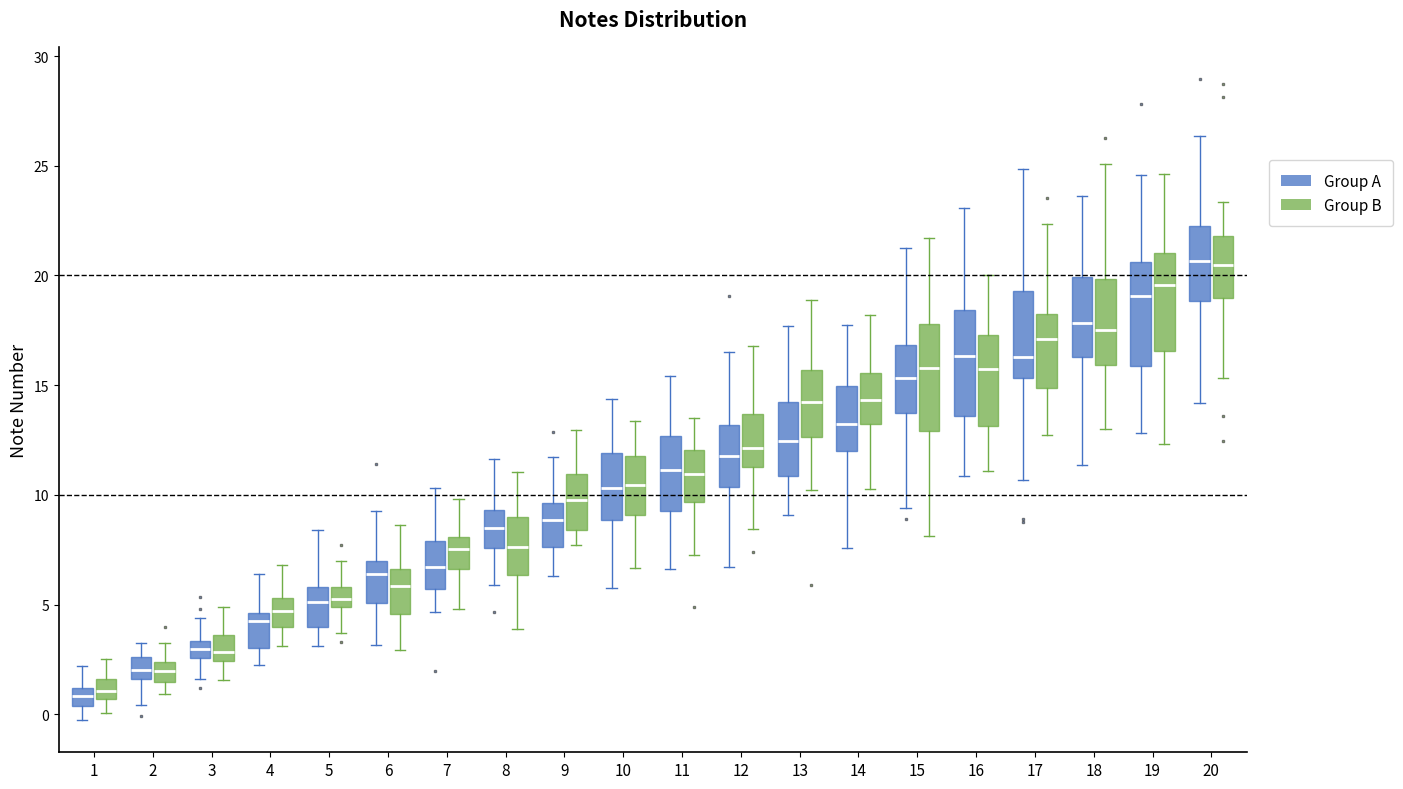

Where does the lower whisker of the box for 20 (Group A) end on the y-axis? The values are not printed on the chart, so give them approximately, as read against the axis.

14.0